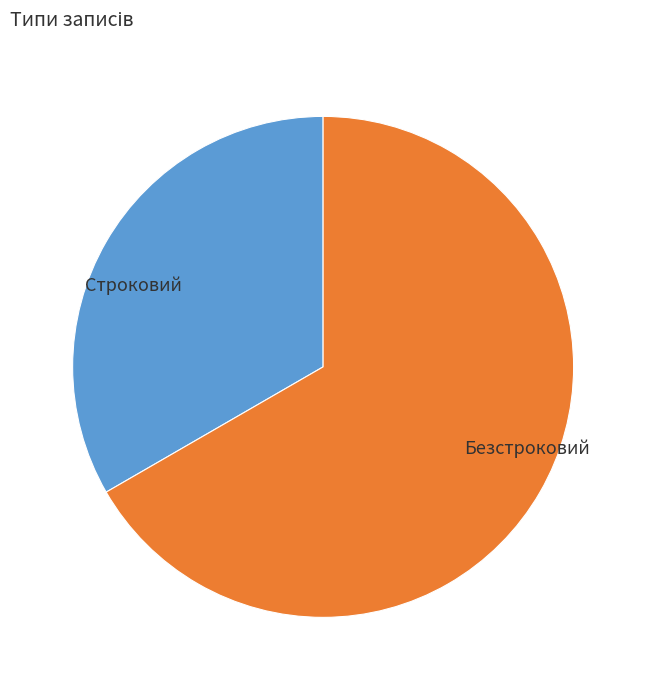

Between Строковий and Безстроковий, which is larger?

Безстроковий